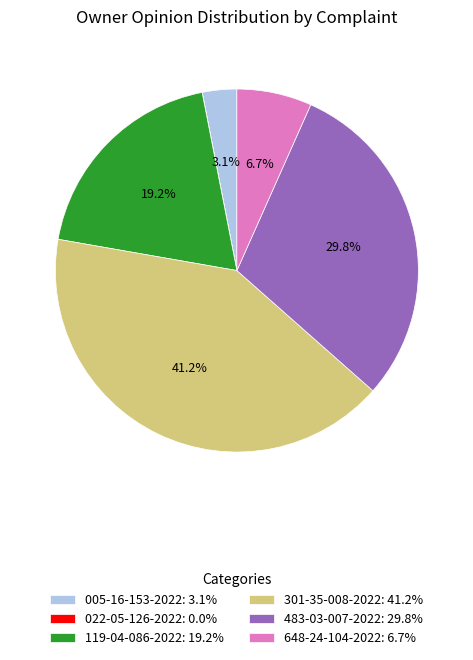

Does 483-03-007-2022 account for over 50% of the chart?

No